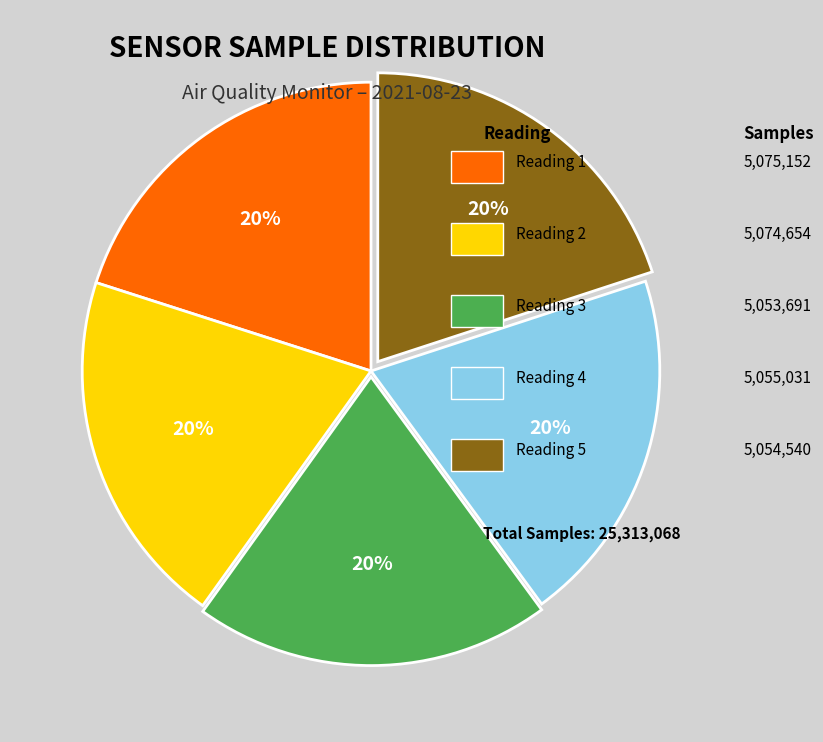

Is there a majority slice in this chart?

No